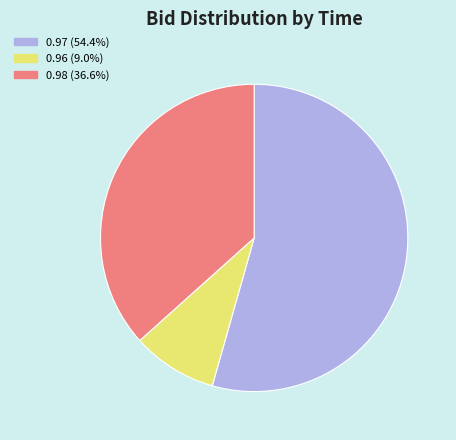

Does any single category account for the majority?

Yes